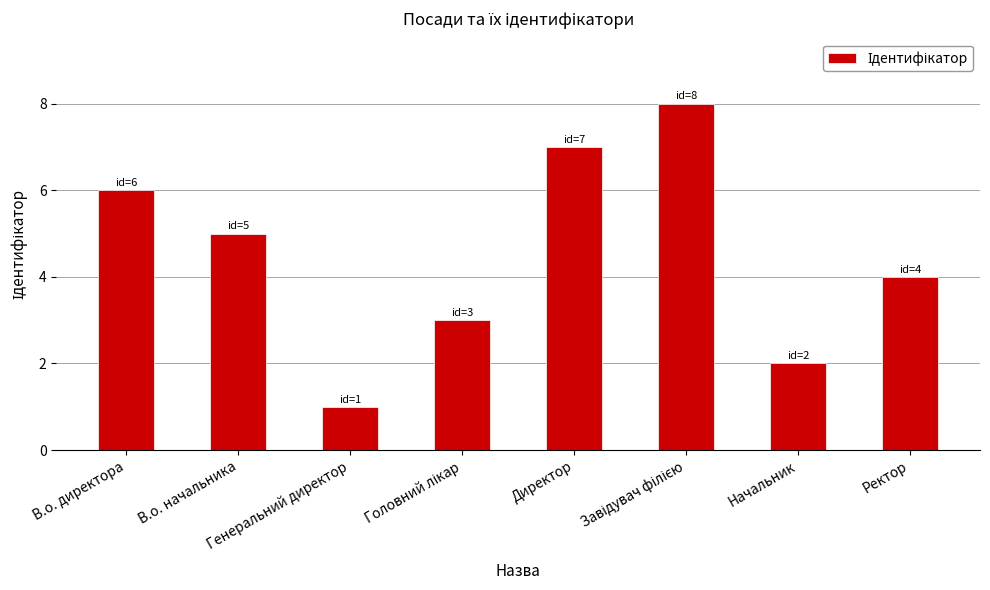

What is the greatest value displayed?

8